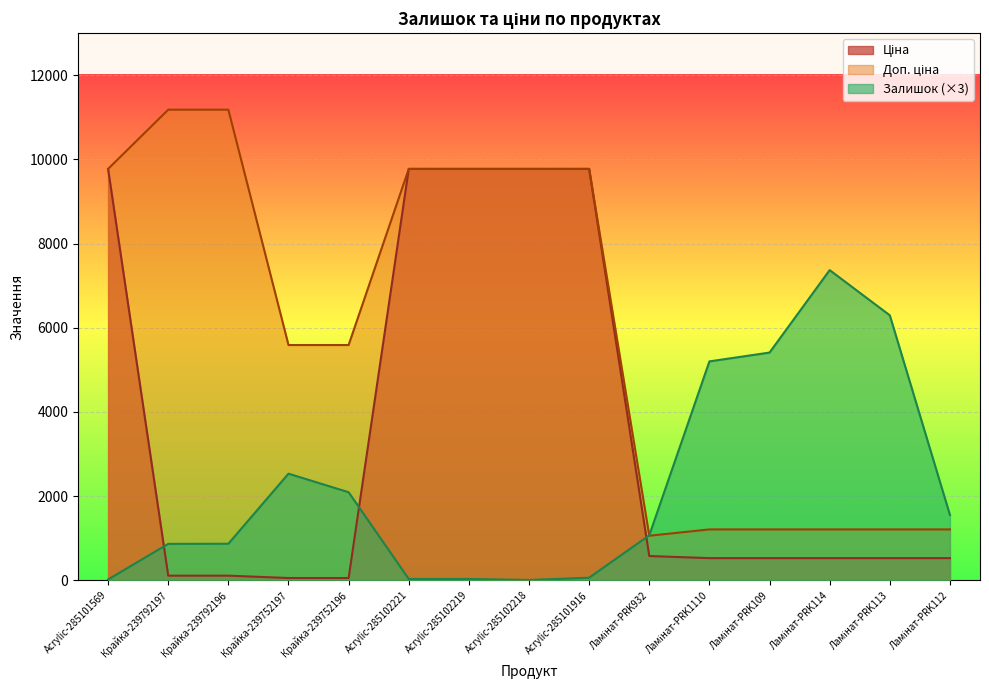

Reading left to right, list all the values displayed in this chart.

Ціна: Acrylic-285101569=9775.5	Крайка-239792197=111.8	Крайка-239792196=111.8	Крайка-239752197=55.9	Крайка-239752196=55.9	Acrylic-285102221=9775.5	Acrylic-285102219=9775.5	Acrylic-285102218=9775.5	Acrylic-285101916=9775.5	Ламінат-PRK932=578.1	Ламінат-PRK1110=528.2	Ламінат-PRK109=528.2	Ламінат-PRK114=528.2	Ламінат-PRK113=528.2	Ламінат-PRK112=528.2
Доп. ціна: Acrylic-285101569=9775.5	Крайка-239792197=11182.0	Крайка-239792196=11182.0	Крайка-239752197=5591.0	Крайка-239752196=5591.0	Acrylic-285102221=9775.5	Acrylic-285102219=9775.5	Acrylic-285102218=9775.5	Acrylic-285101916=9775.5	Ламінат-PRK932=1060.0	Ламінат-PRK1110=1210.7	Ламінат-PRK109=1210.7	Ламінат-PRK114=1210.7	Ламінат-PRK113=1210.7	Ламінат-PRK112=1210.7
Залишок: Acrylic-285101569=21.0	Крайка-239792197=867.0	Крайка-239792196=870.0	Крайка-239752197=2535.0	Крайка-239752196=2094.0	Acrylic-285102221=33.0	Acrylic-285102219=33.0	Acrylic-285102218=9.0	Acrylic-285101916=63.0	Ламінат-PRK932=1071.0	Ламінат-PRK1110=5202.0	Ламінат-PRK109=5412.0	Ламінат-PRK114=7371.0	Ламінат-PRK113=6297.0	Ламінат-PRK112=1554.0